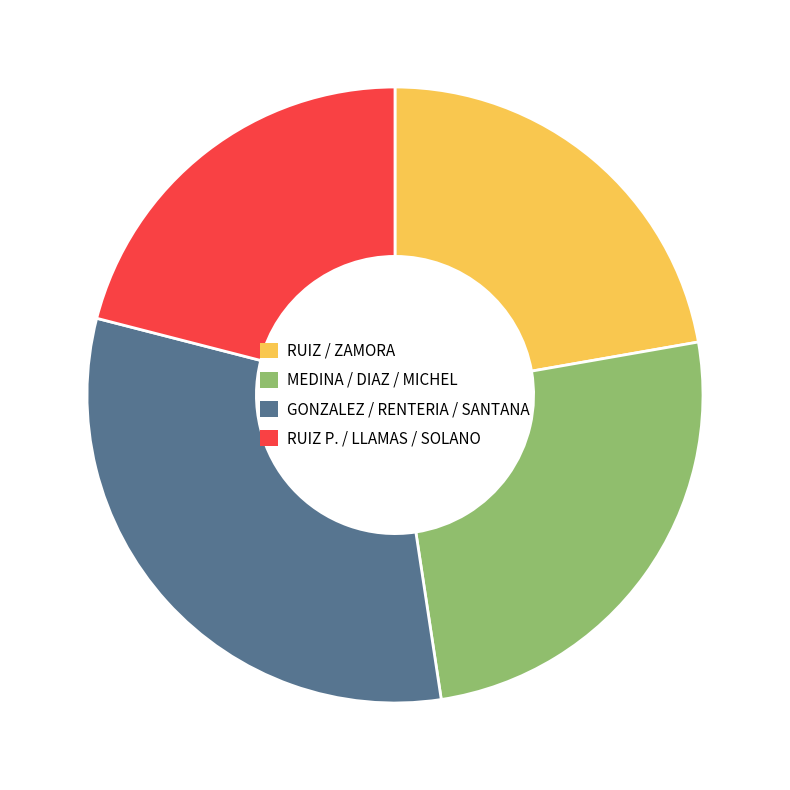

Is there any slice that represents more than half of the pie?

No